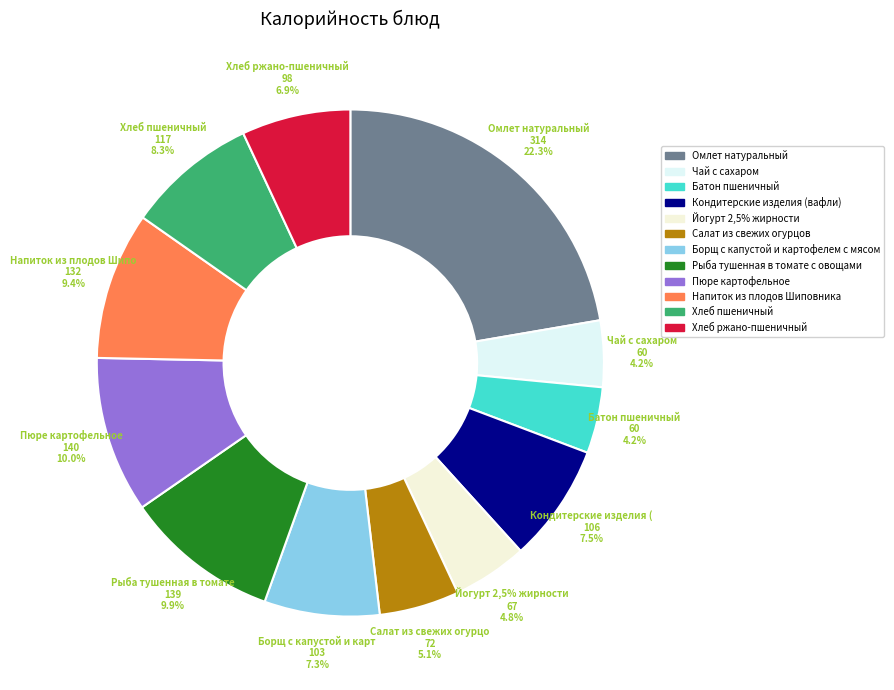

What percentage is the Кондитерские изделия (вафли) slice, to the nearest percent?

8%